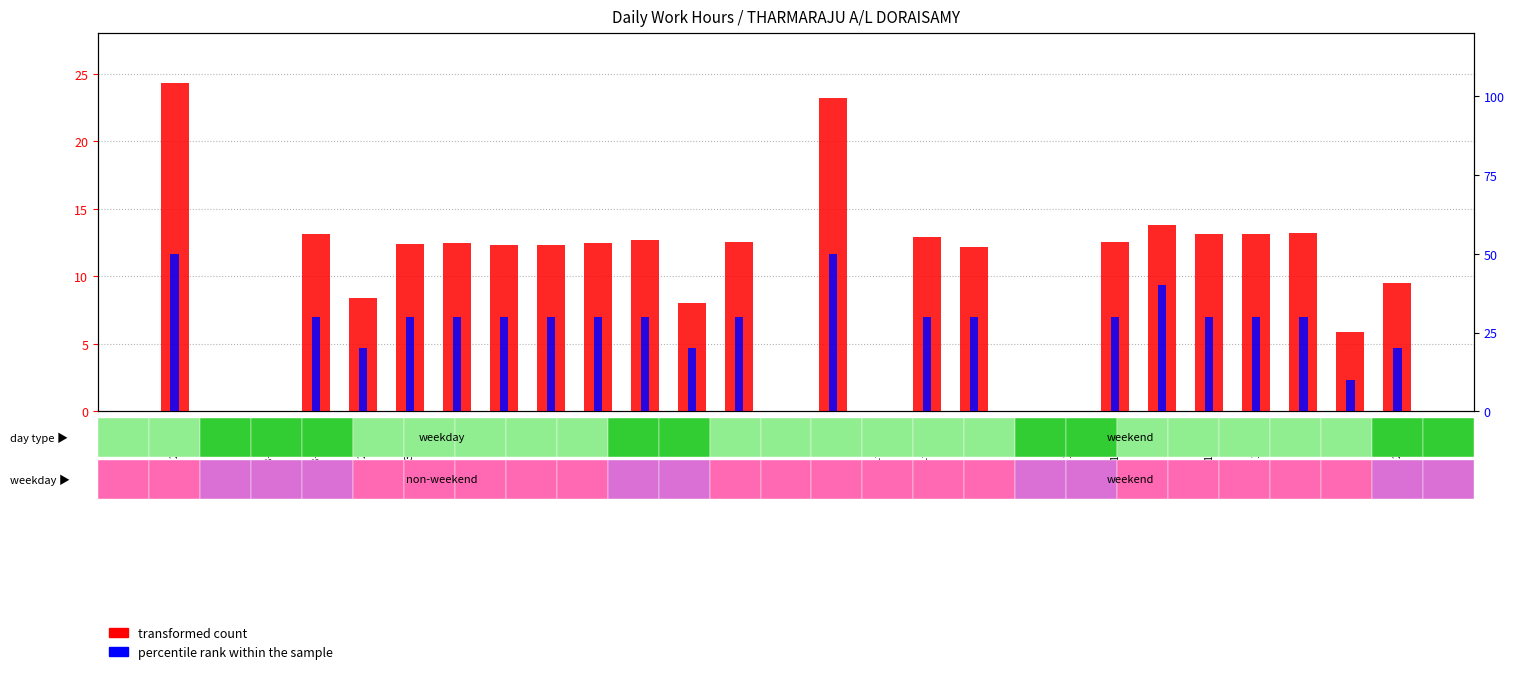

At which label does transformed count first exceed 12?

26-Thu